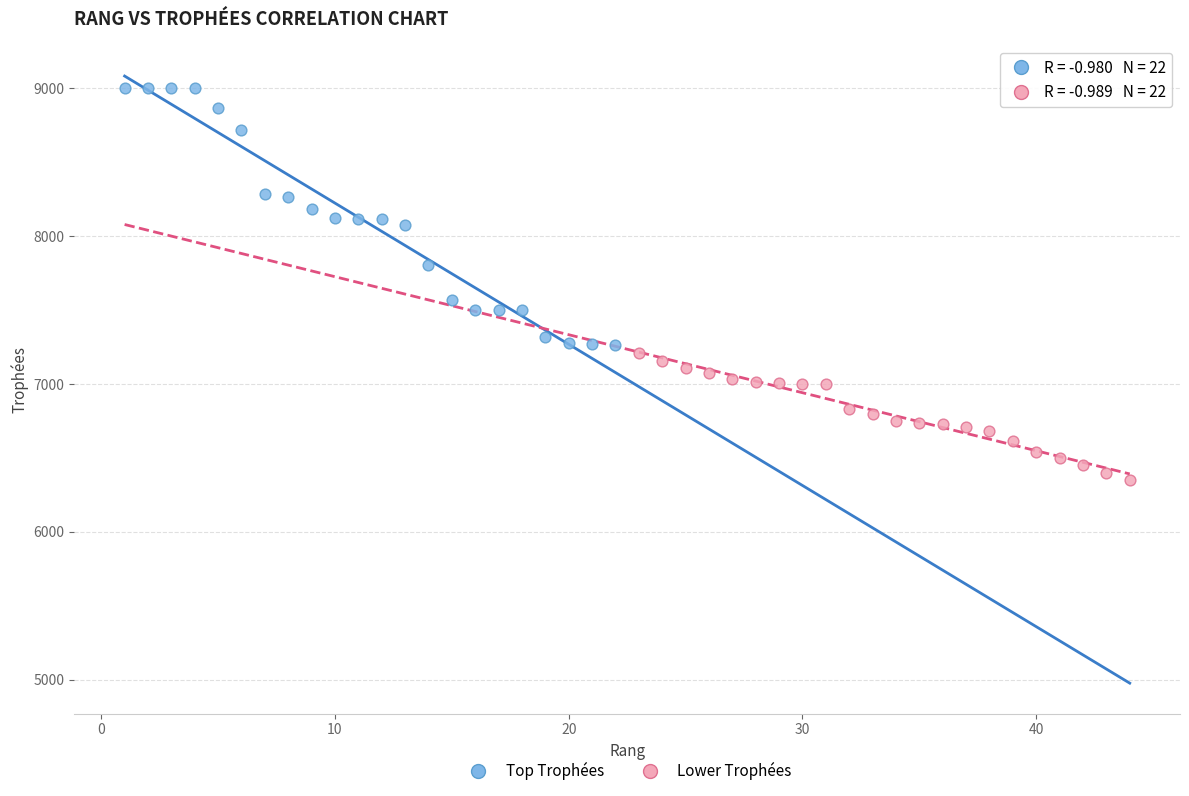

Which series contains the highest Y value?

Top Trophées